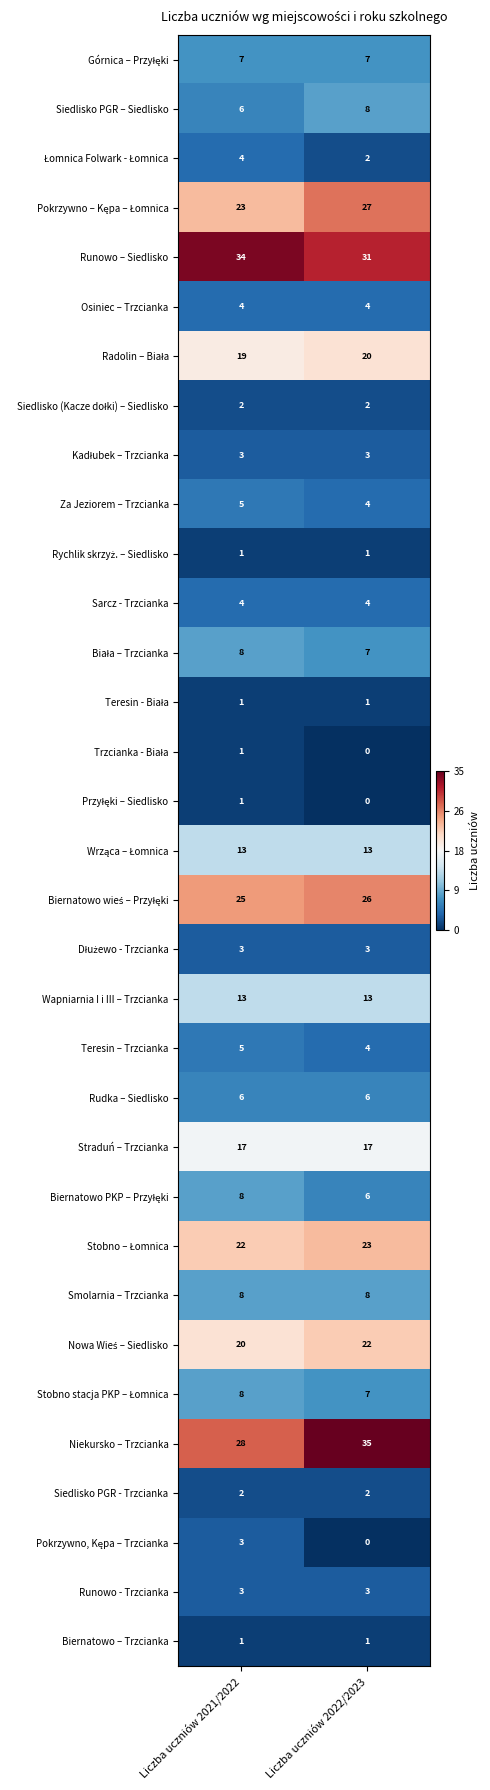

What is the sum of all Siedlisko PGR – Siedlisko values?

14